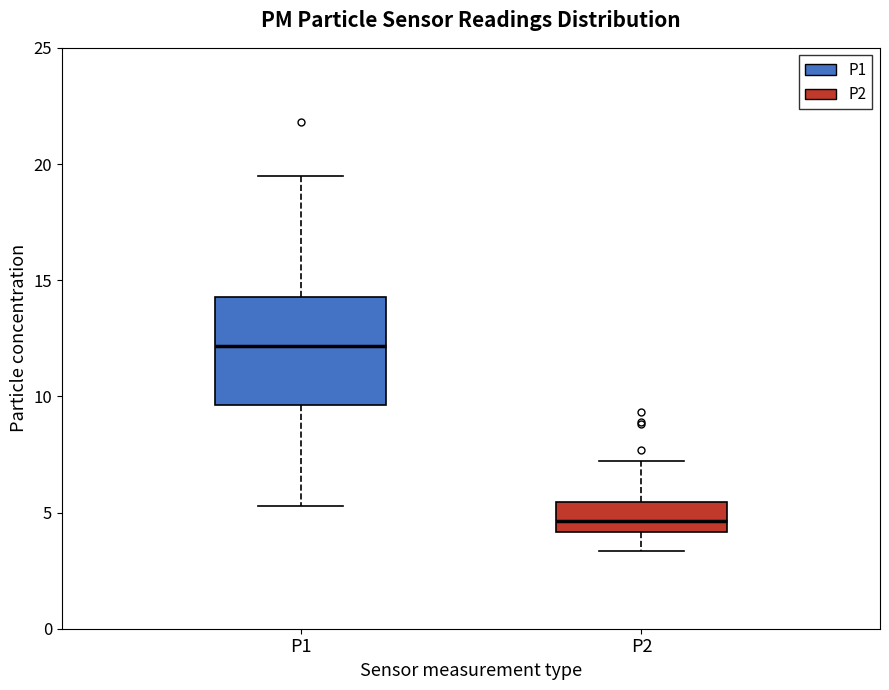

Where does the upper whisker of the box for P1 end on the y-axis? The values are not printed on the chart, so give them approximately, as read against the axis.

19.5